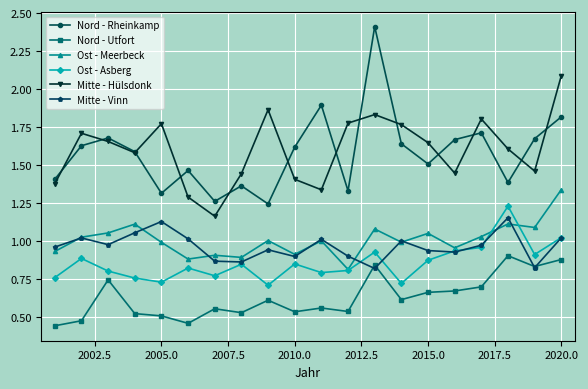

At how many categories does at least one series exceed 2?

2